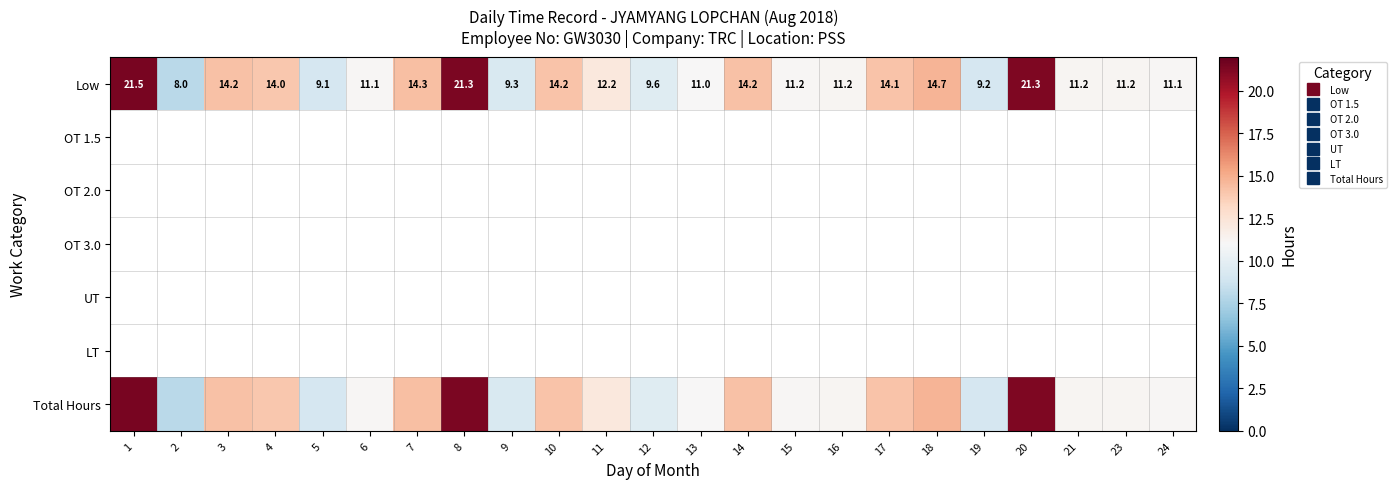

At how many categories does at least one series exceed 20?

3